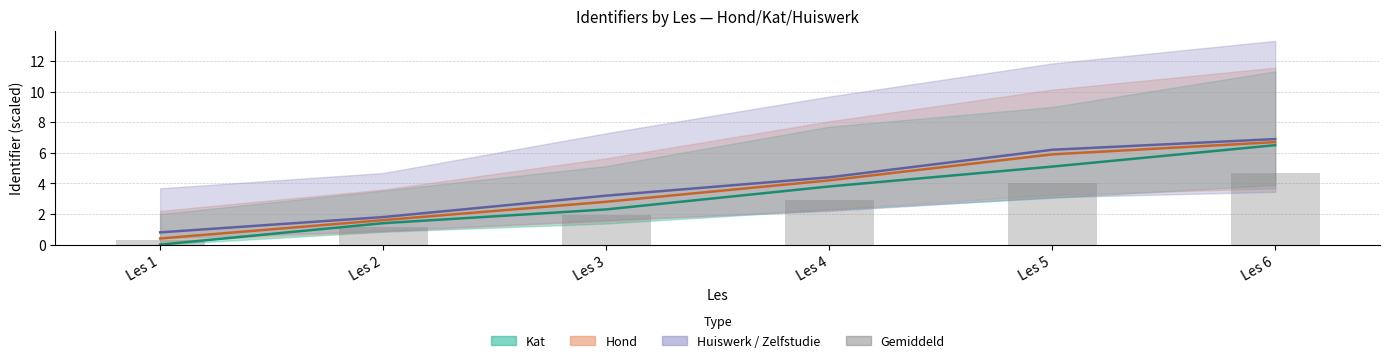

What is the average value?

2.5